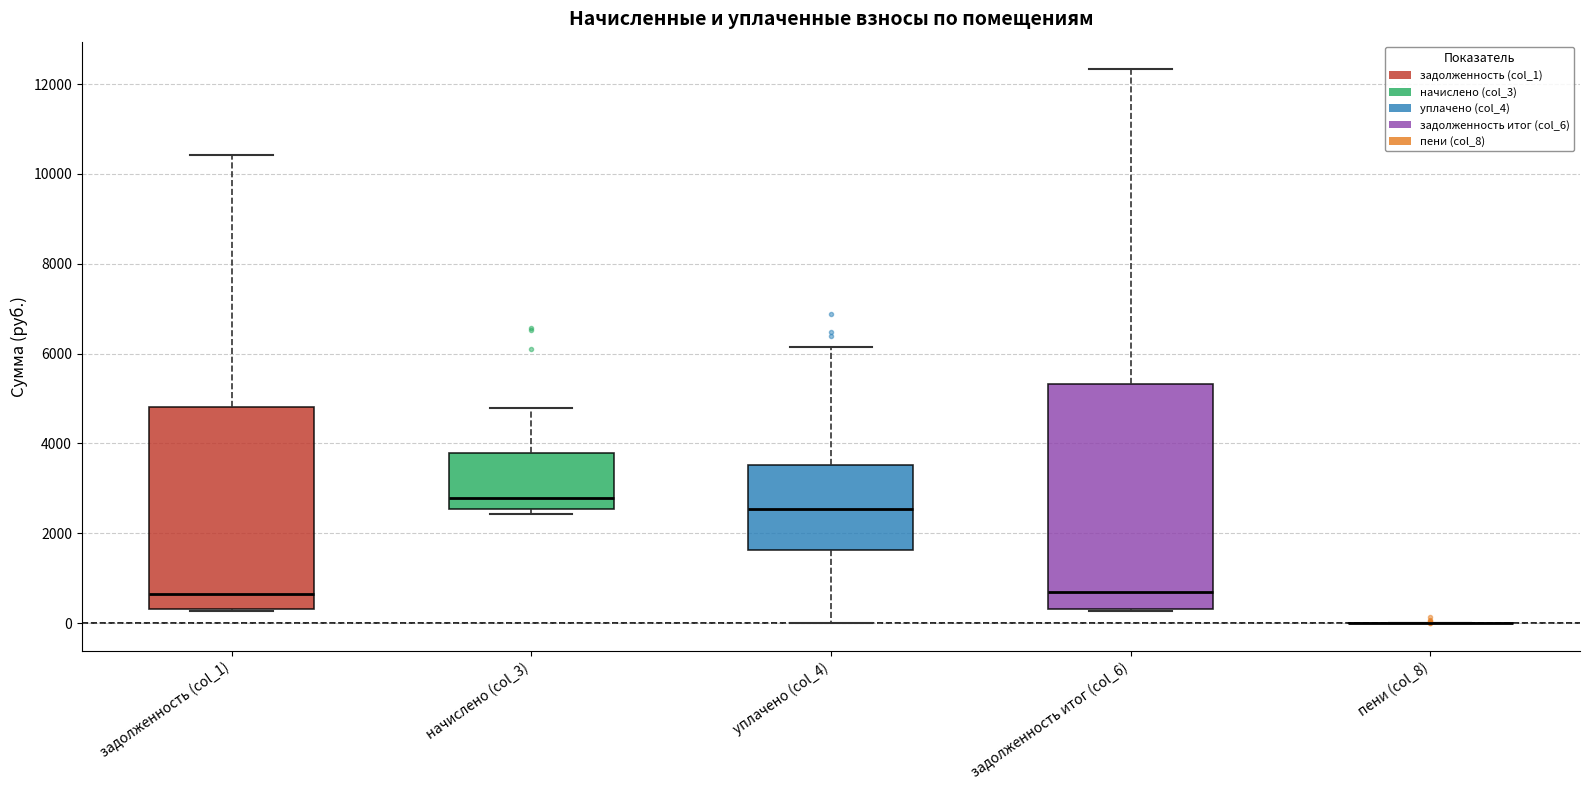

Reading left to right, read every box against the y-axis: the position of its median line, the range the box covers, and the ends of its whiskers. The values are not printed on the chart, so give them approximately, as read against the axis.

задолженность (col_1): median 600, box 400 to 4800, whiskers 200 to 10400
начислено (col_3): median 2800, box 2600 to 3800, whiskers 2400 to 4800
уплачено (col_4): median 2600, box 1600 to 3600, whiskers 0 to 6200
задолженность итог (col_6): median 600, box 400 to 5400, whiskers 200 to 12400
пени (col_8): box collapsed to a line at 0, whiskers 0 to 0